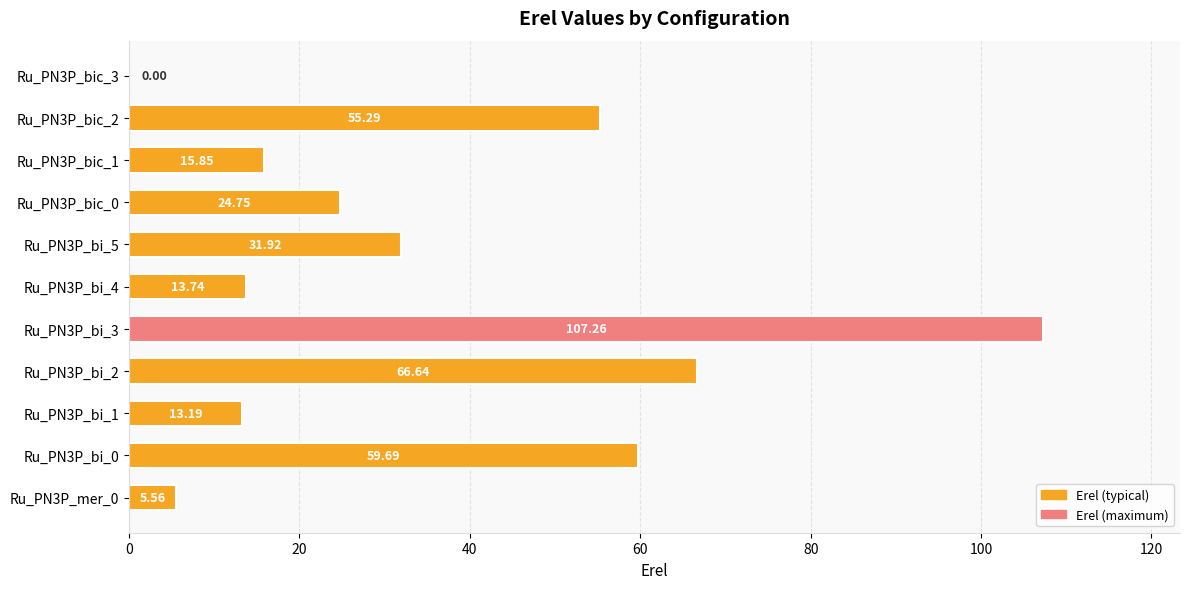

What is the sum of the values at Ru_PN3P_bi_1 and Ru_PN3P_bic_2?

68.5